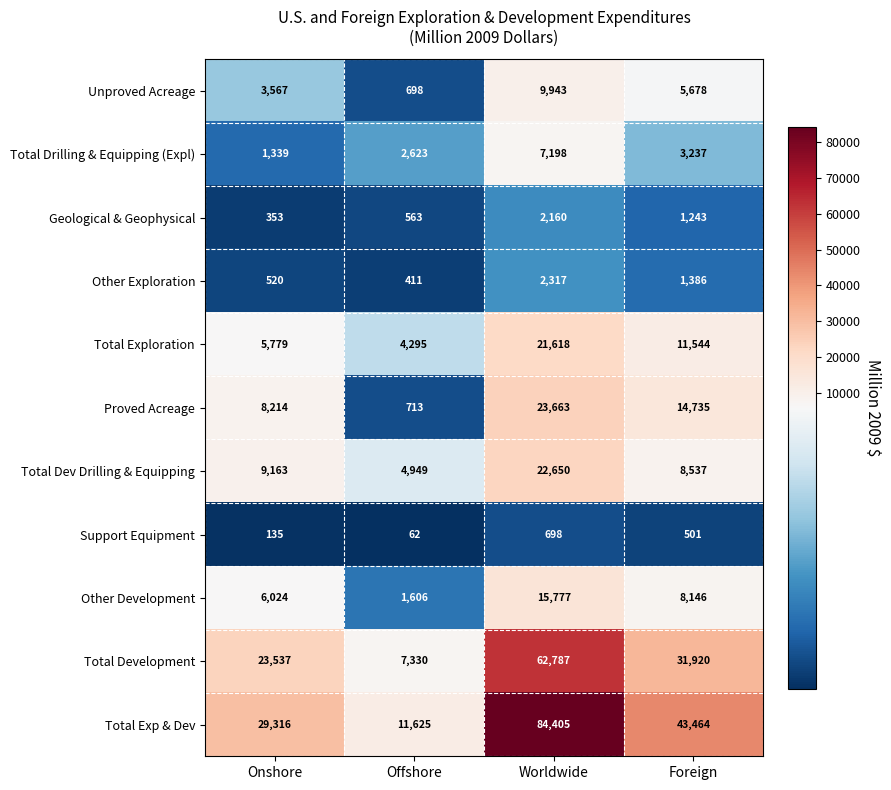

What is the difference between the highest and lowest values at Offshore?

11563